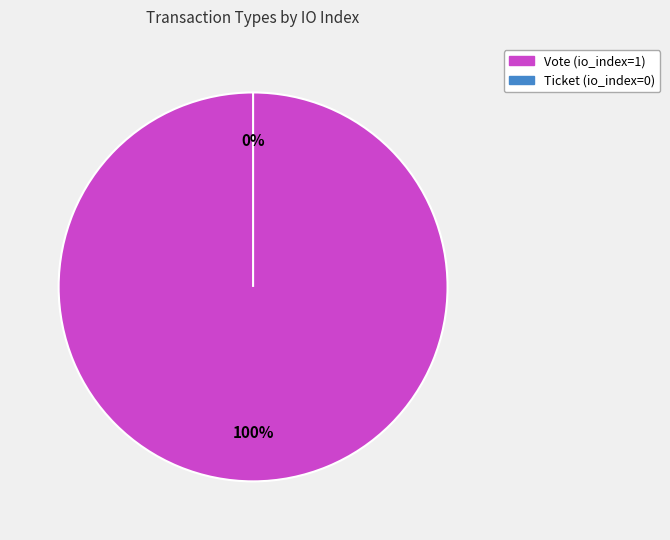

Which category has the biggest portion of the pie?

Vote